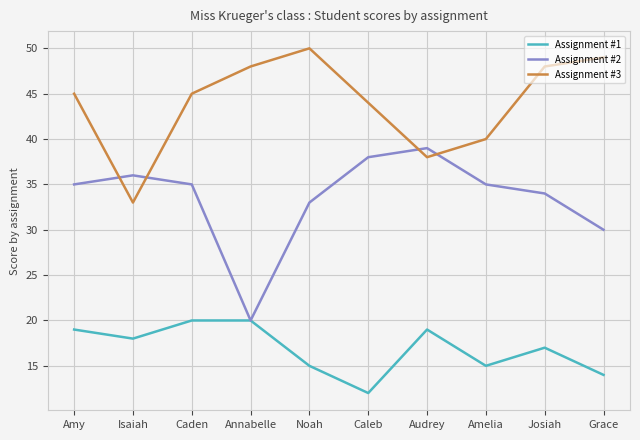

What position from the right is Caleb?

5